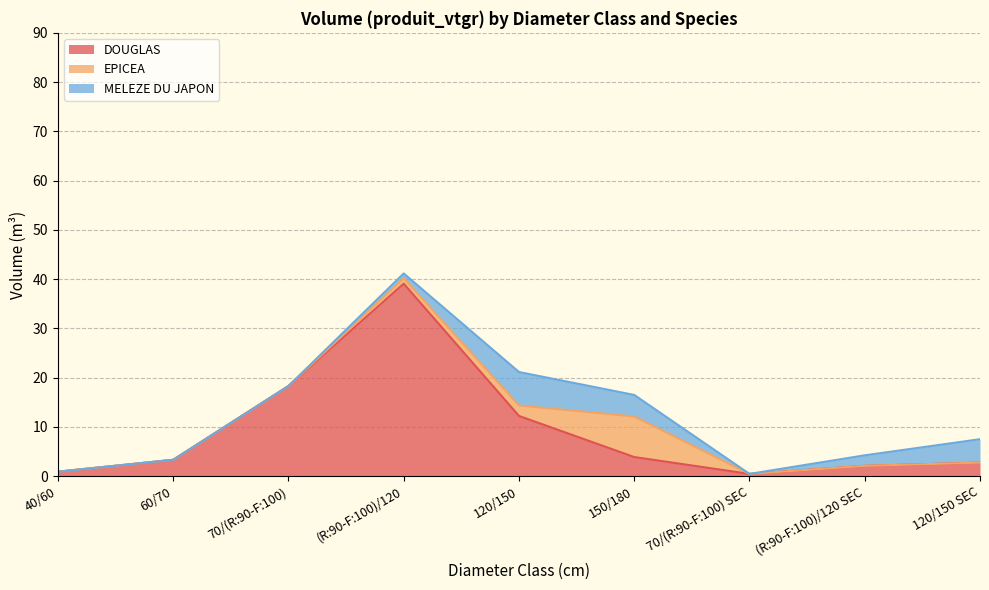

The EPICEA series shows 2.1 at 120/150. True or false?

True